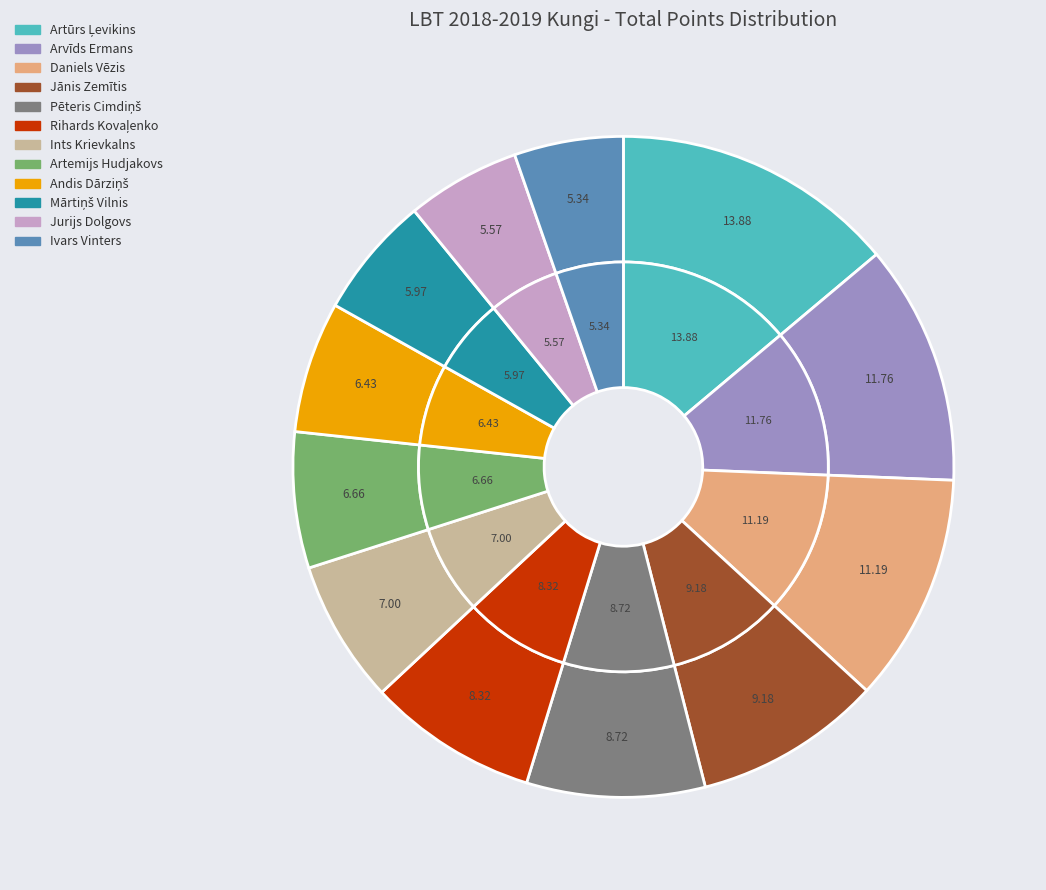

Rank the categories by value from lowest to highest.

Ivars Vinters, Jurijs Dolgovs, Mārtiņš Vilnis, Andis Dārziņš, Artemijs Hudjakovs, Ints Krievkalns, Rihards Kovaļenko, Pēteris Cimdiņš, Jānis Zemītis, Daniels Vēzis, Arvīds Ermans, Artūrs Ļevikins